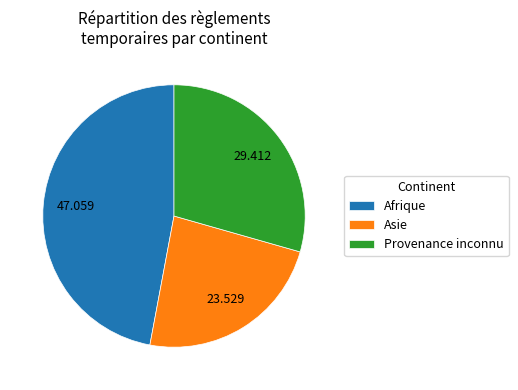

How many segments does this pie chart have?

3